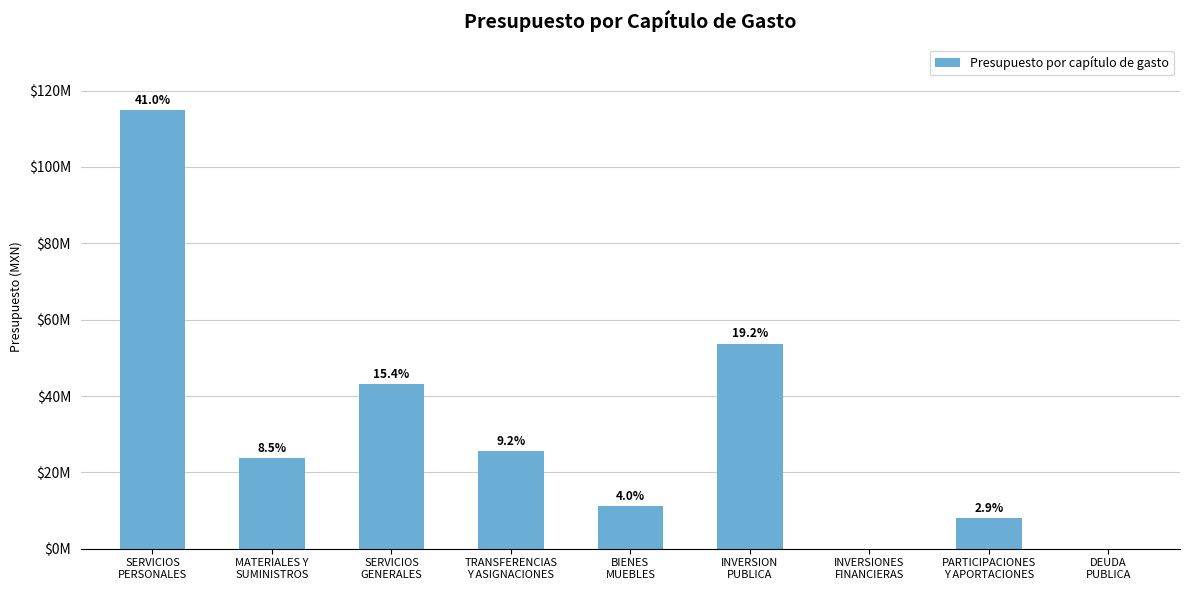

Are the bars horizontal?

No